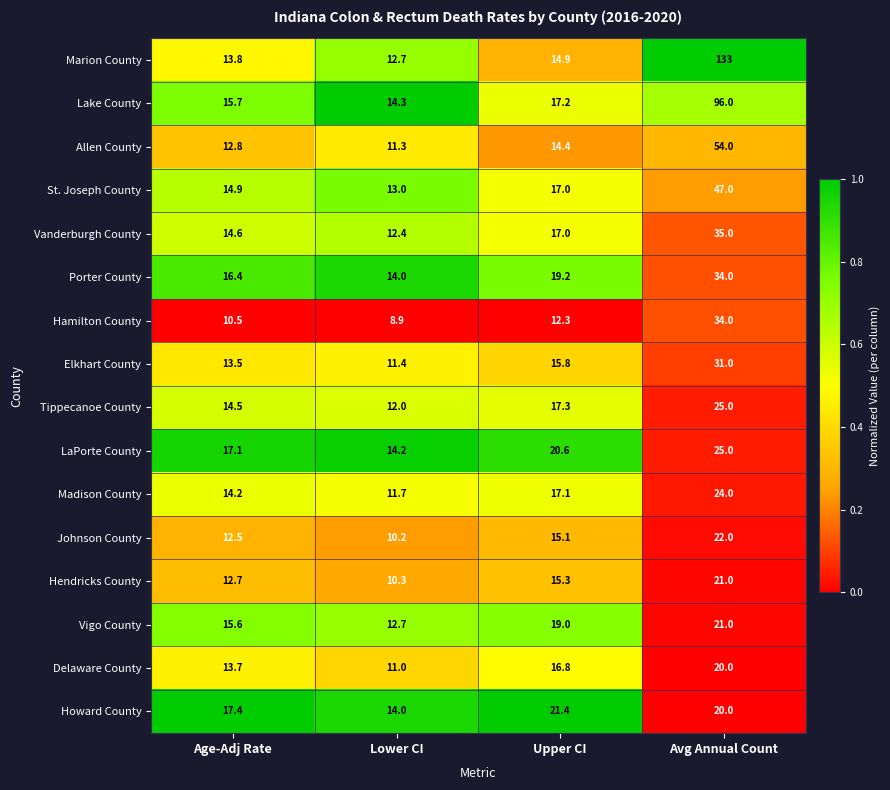

Rank the categories by Delaware County value from highest to lowest.

Avg Annual Count, Upper CI, Age-Adj Rate, Lower CI